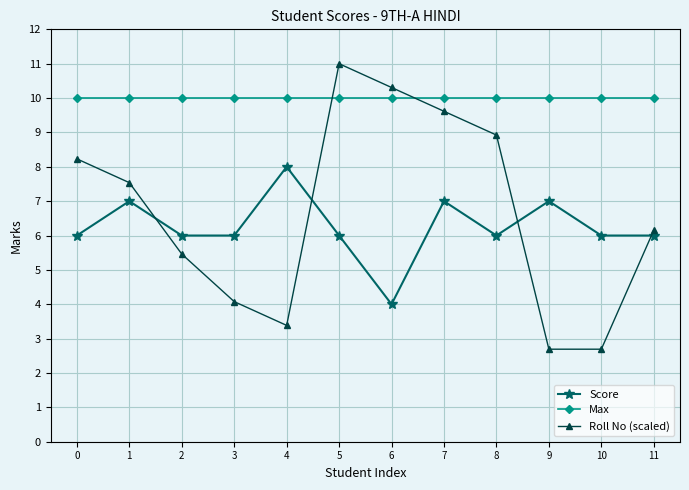

Which category has the highest value in the Roll No (scaled) series?

5